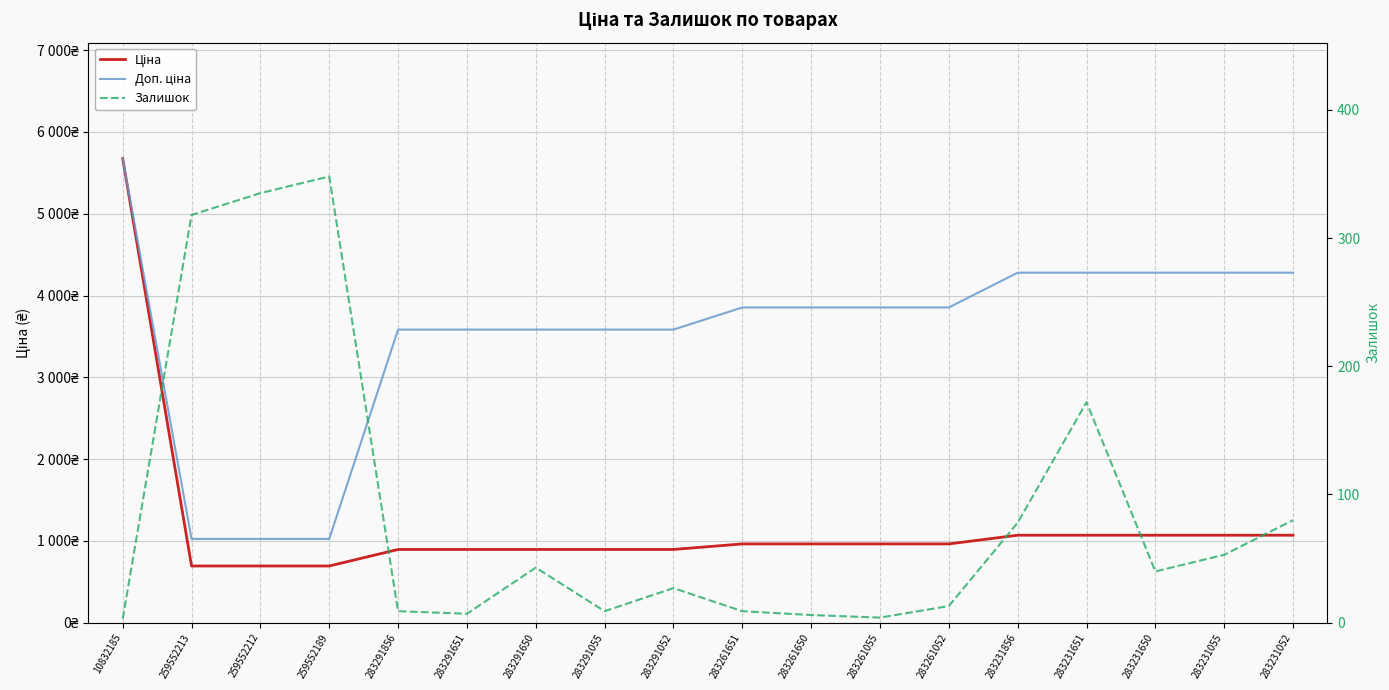

Which series has the widest spread of values?

Ціна